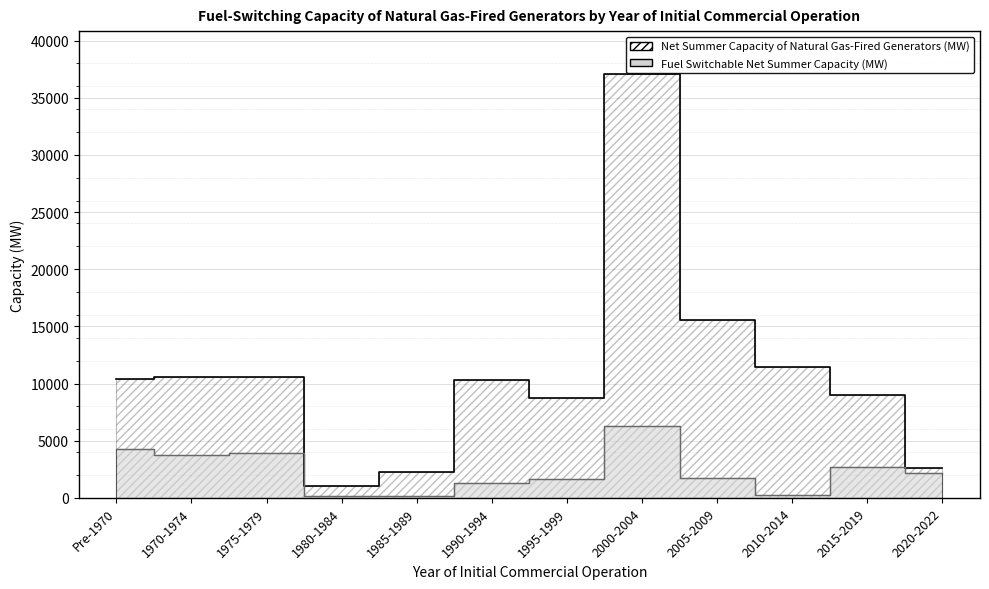

How many interior local peaks does the Fuel Switchable Net Summer Capacity (MW) series have?

3